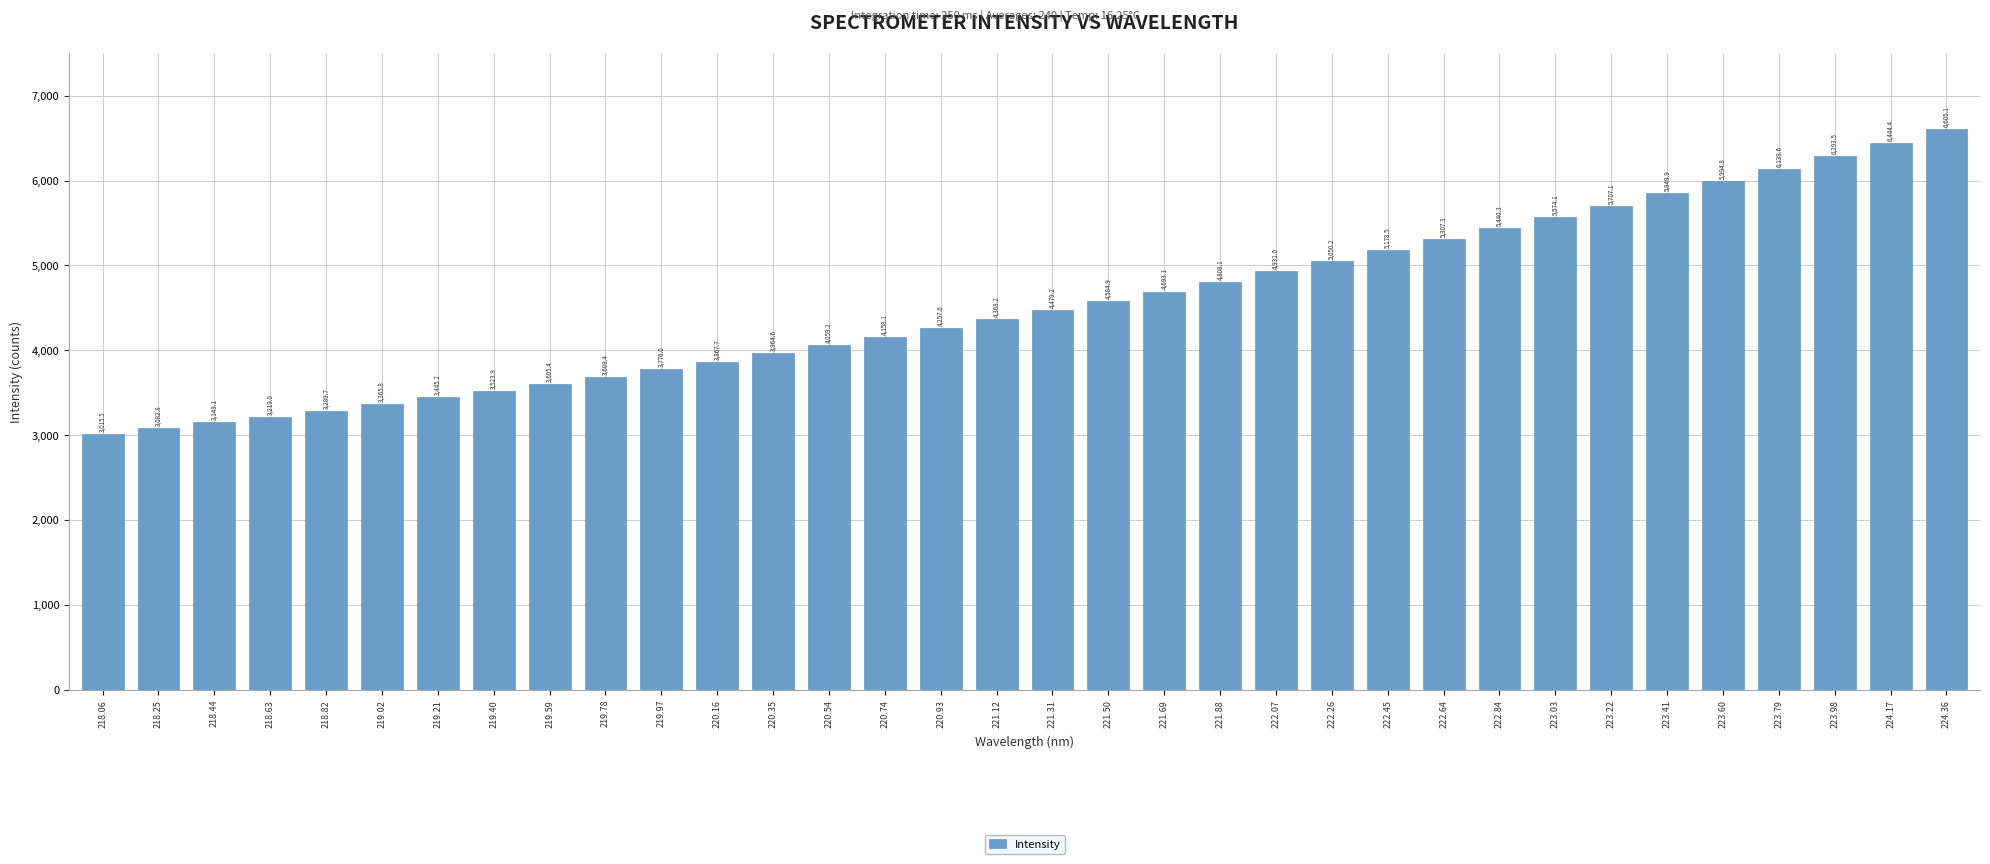

Reading left to right, extract all data points from this chart.

218.06=3015.5	218.25=3082.8	218.44=3149.1	218.63=3219.0	218.82=3289.7	219.02=3365.8	219.21=3445.2	219.40=3523.9	219.59=3605.4	219.78=3689.4	219.97=3776.0	220.16=3867.7	220.35=3964.6	220.54=4059.2	220.74=4158.1	220.93=4257.6	221.12=4368.2	221.31=4479.2	221.50=4584.9	221.69=4693.1	221.88=4808.1	222.07=4931.0	222.26=5050.2	222.45=5178.5	222.64=5307.3	222.84=5440.3	223.03=5574.1	223.22=5707.1	223.41=5849.9	223.60=5994.8	223.79=6139.6	223.98=6293.5	224.17=6444.4	224.36=6605.1